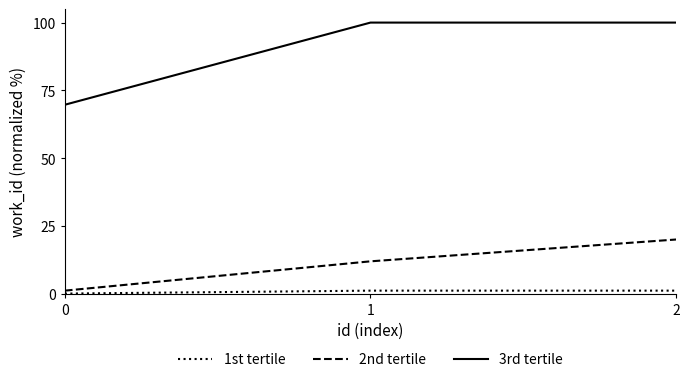

Rank the series by their maximum value, from highest to lowest.

3rd tertile, 2nd tertile, 1st tertile